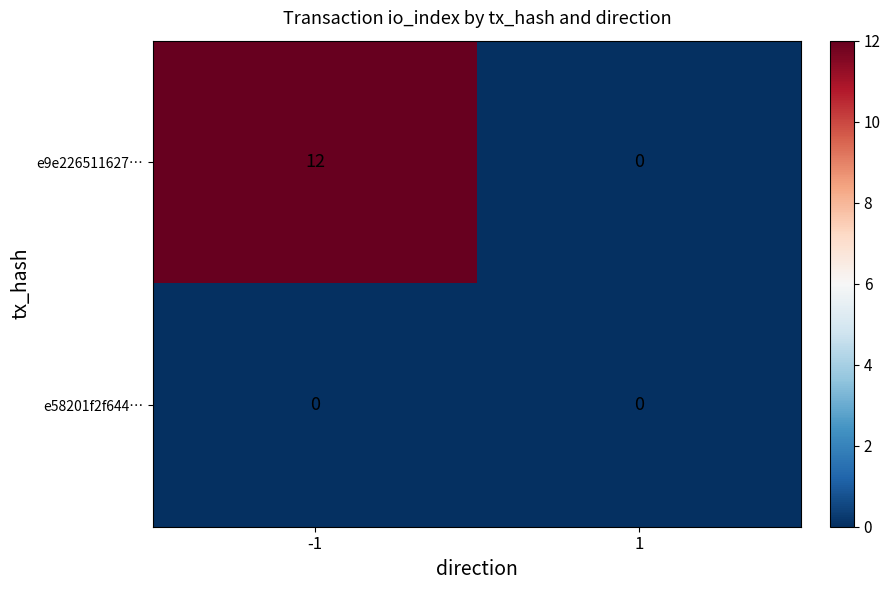

What is the spread (max minus min) of values at -1?

12